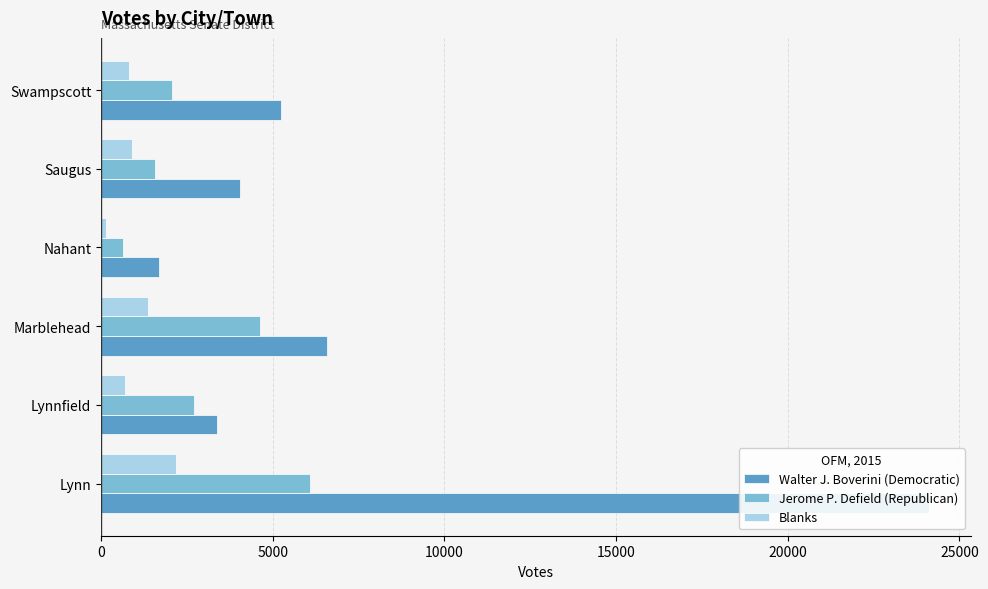

Is it true that Jerome P. Defield (Republican) equals 6084 at Lynn?

True